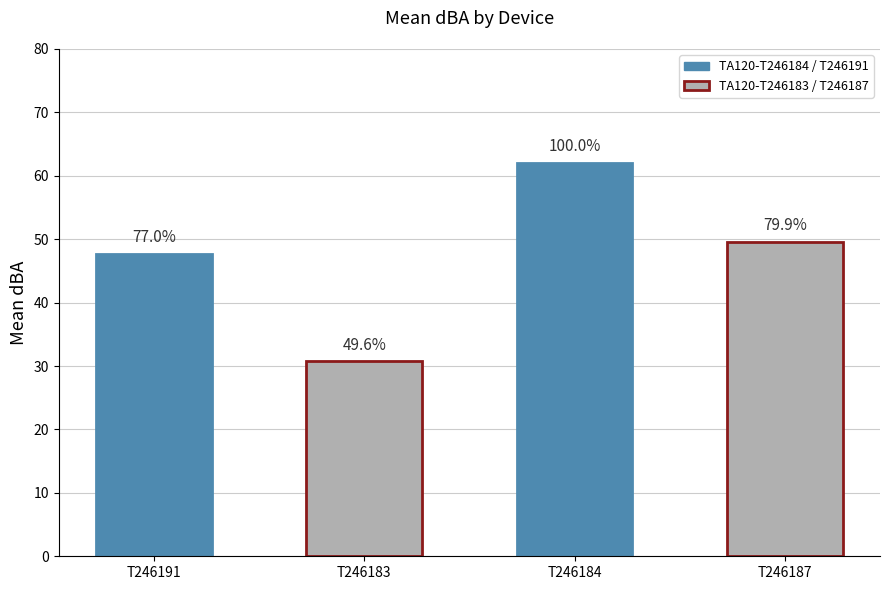

The chart shows a value of 25.8 at T246187. True or false?

False